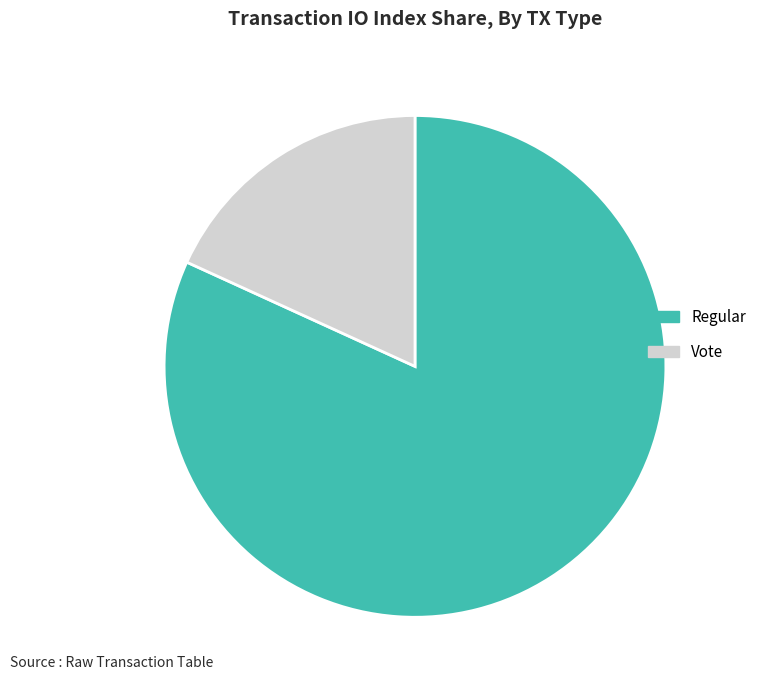

Is the sum of Vote and Regular greater than half?

Yes